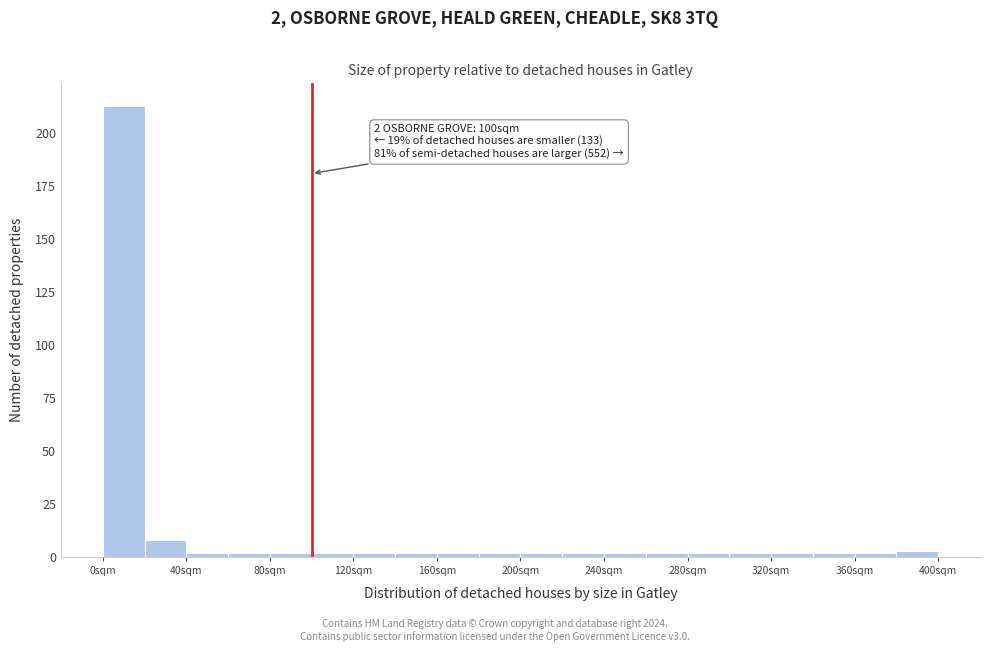

Which range on the x-axis has the tallest bar?

0 to 20